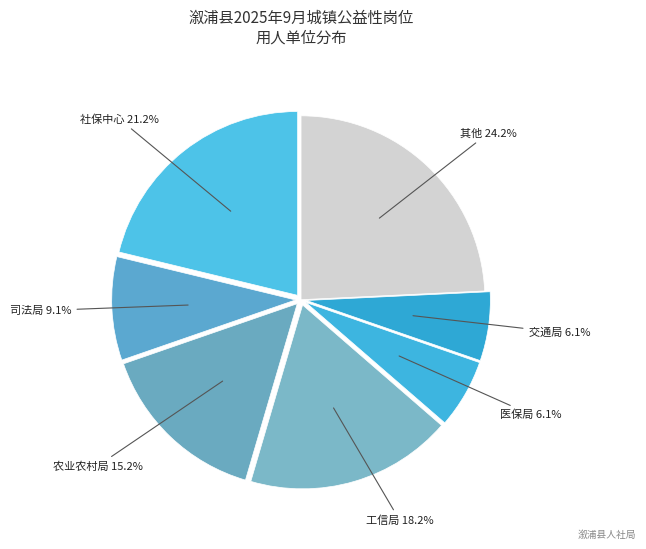

Is there a majority slice in this chart?

No